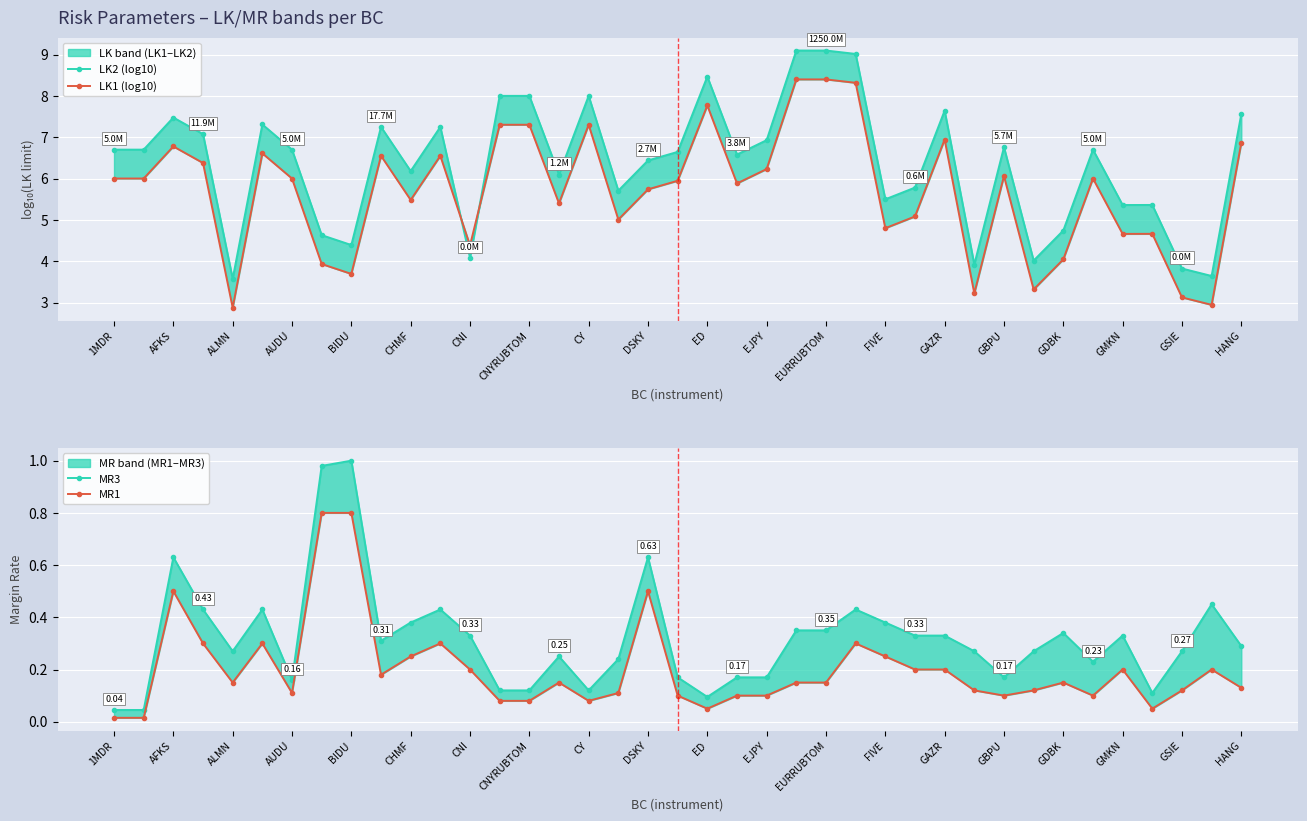

True or false: LK1 (log10) and MR3 cross at least once.

False